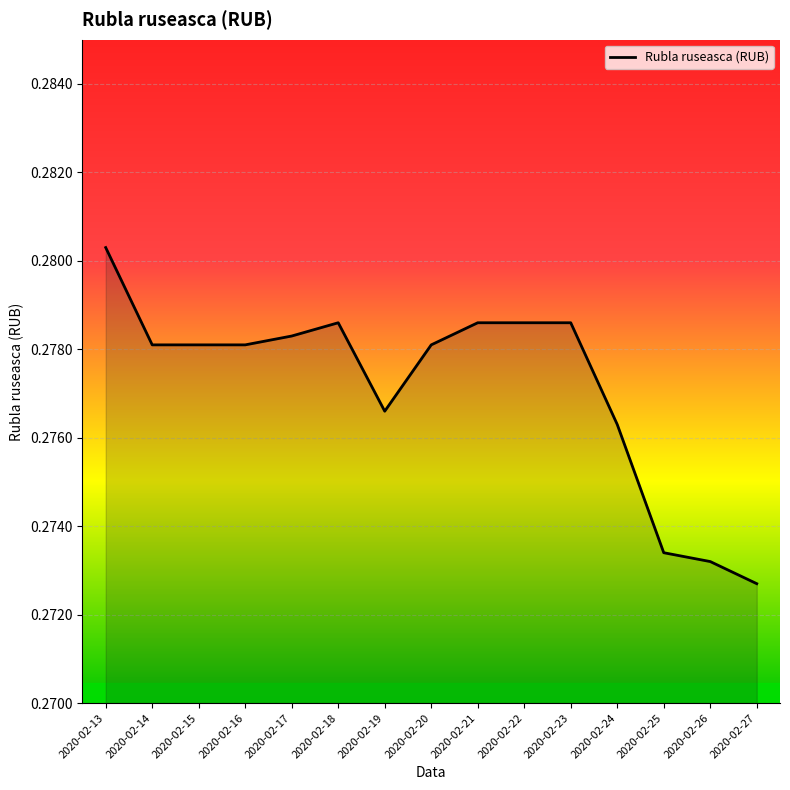

Is it true that the value at 2020-02-22 is 0.4?

False